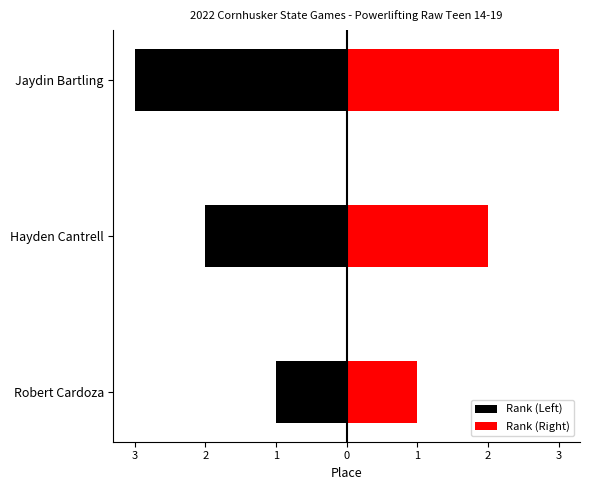

Rank the series by their maximum value, from lowest to highest.

Rank (Left), Rank (Right)